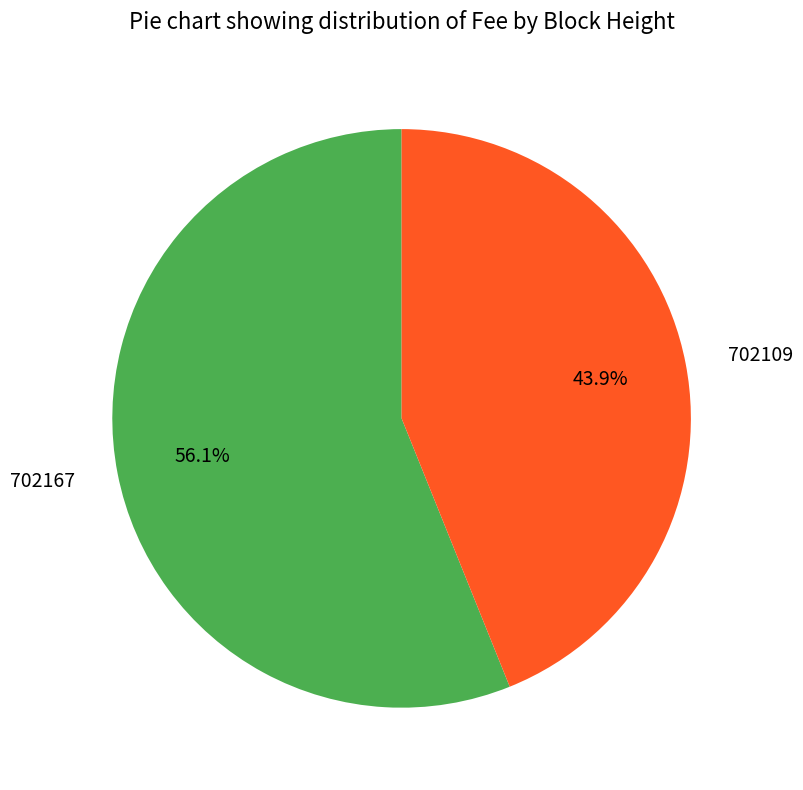

Does 702167 represent more than half of the total?

Yes